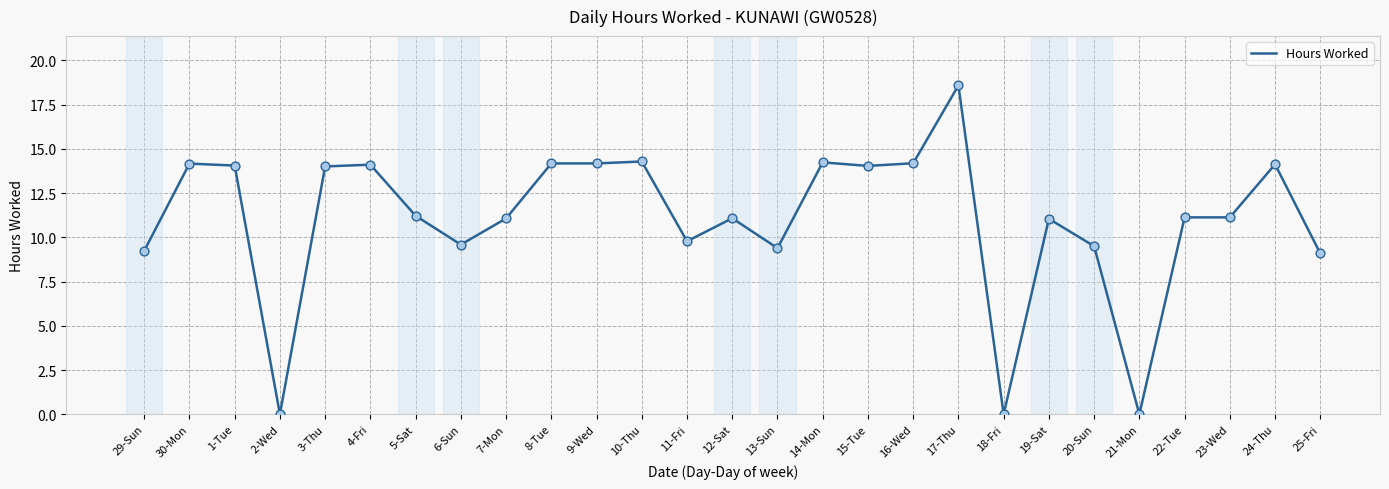

Between 3-Thu and 16-Wed, which is larger?

16-Wed